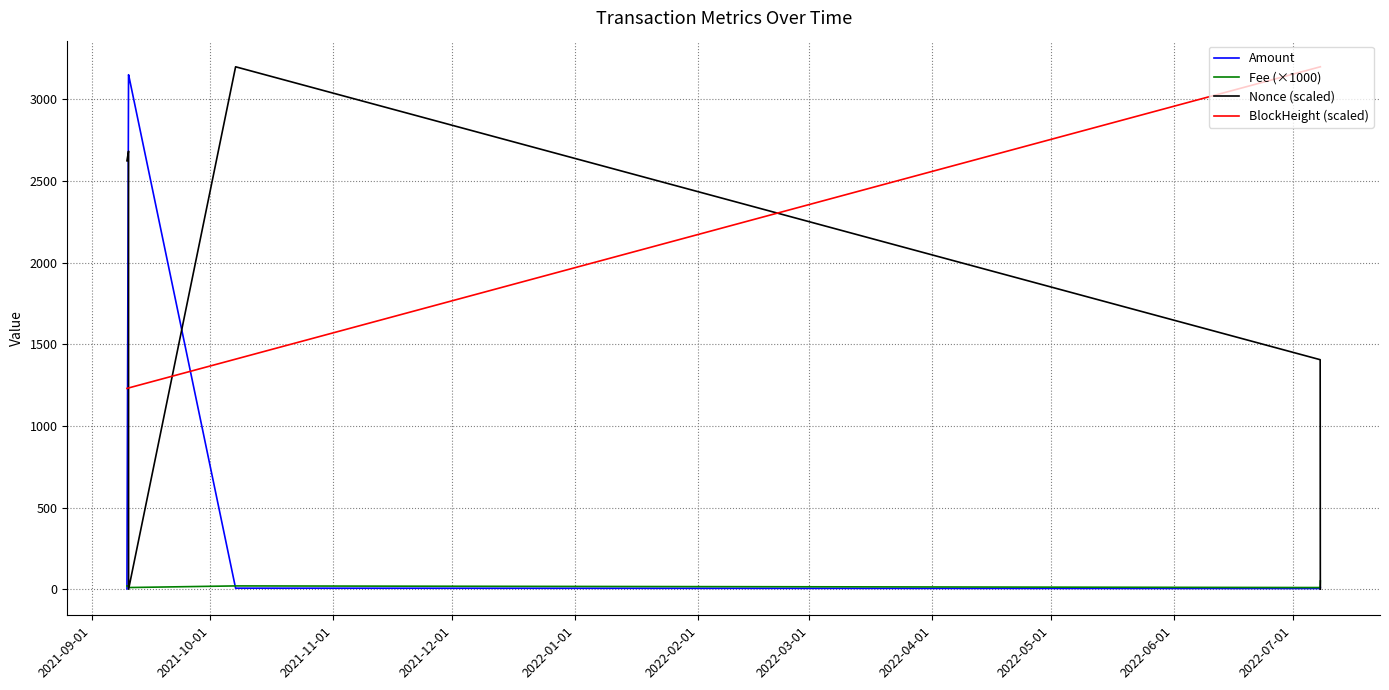

At how many categories does at least one series exceed 979?

6